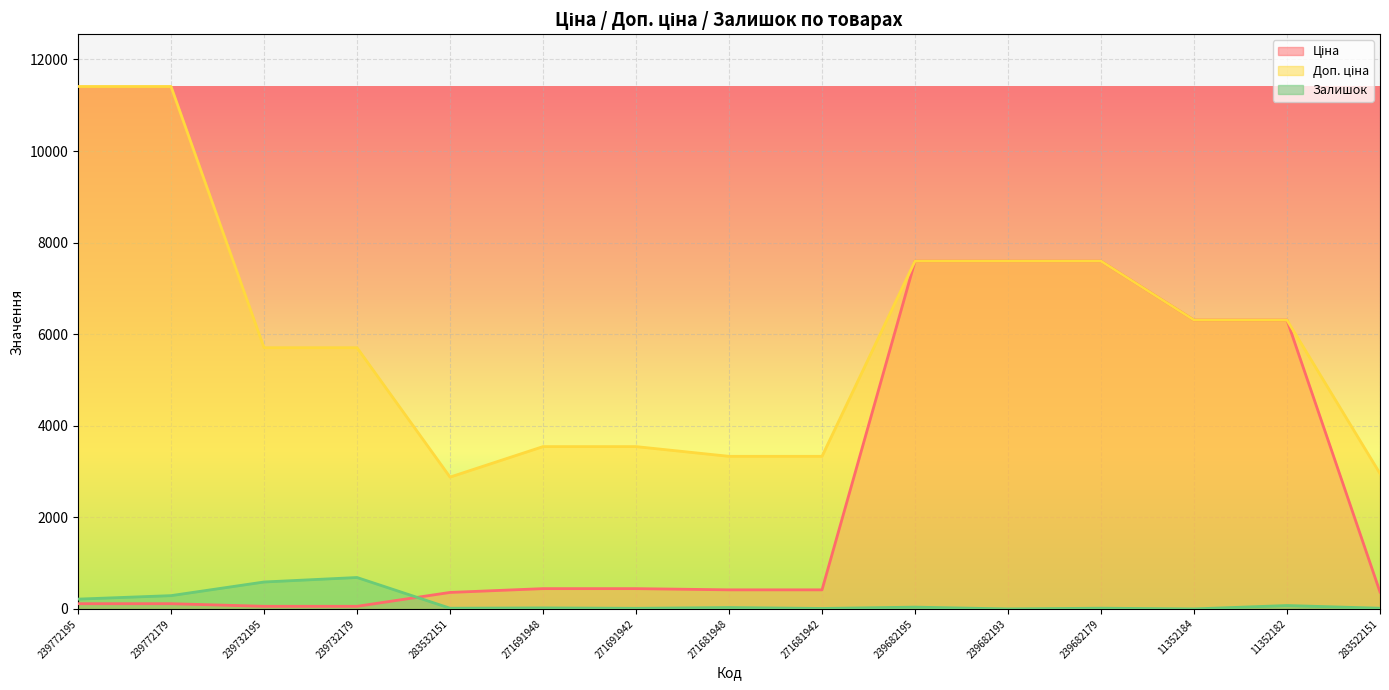

True or false: Залишок and Доп. ціна cross at least once.

False